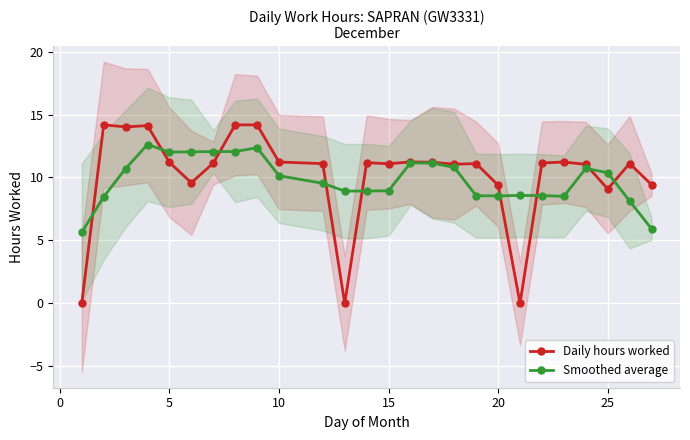

What is the highest value of the Daily hours worked series?

14.2